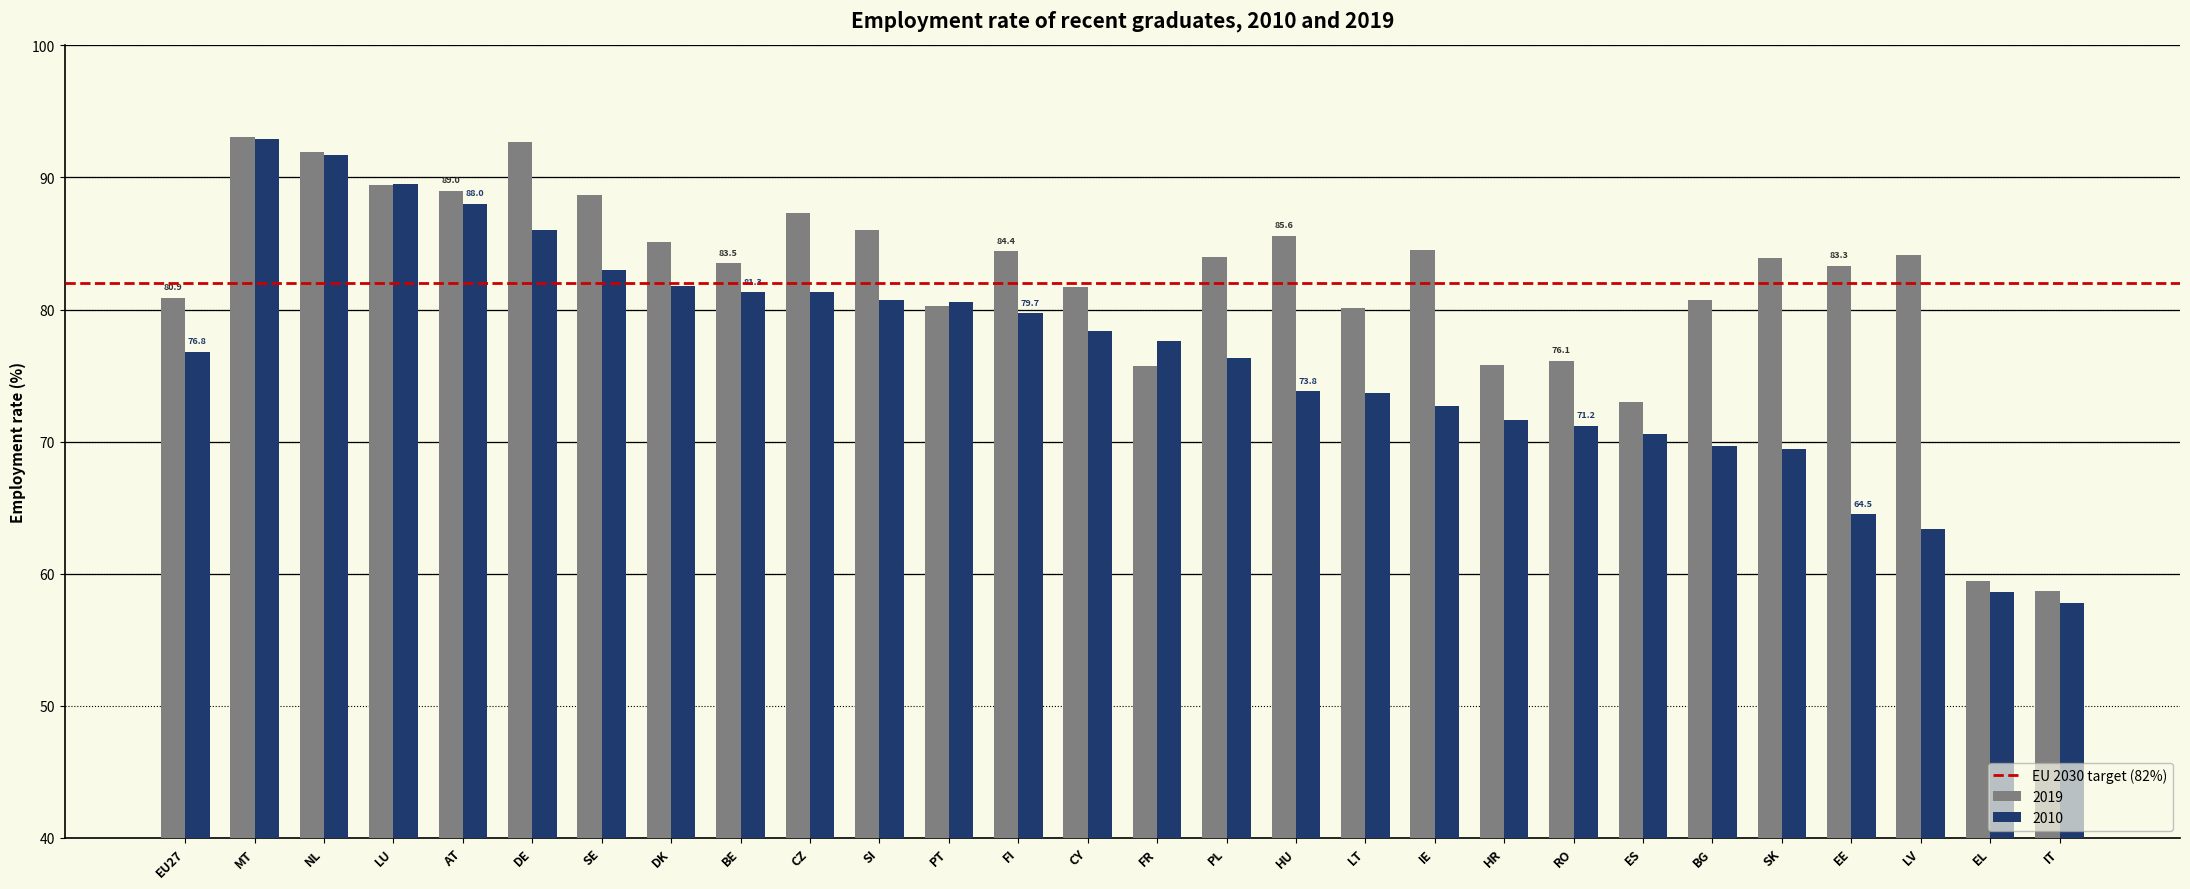

Count the number of categories in the chart.

28